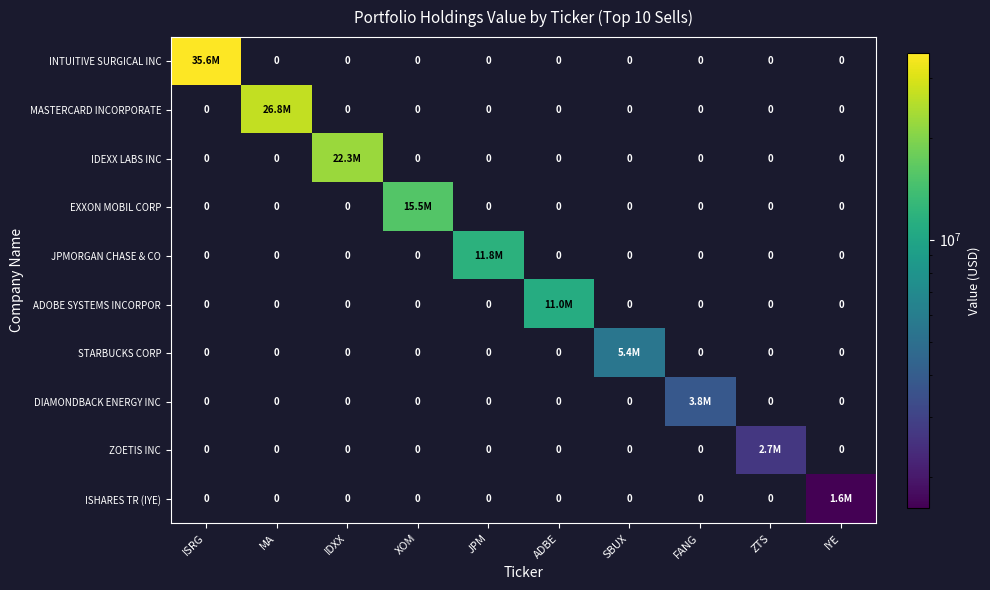

True or false: STARBUCKS CORP has a value of 0 at FANG.

True